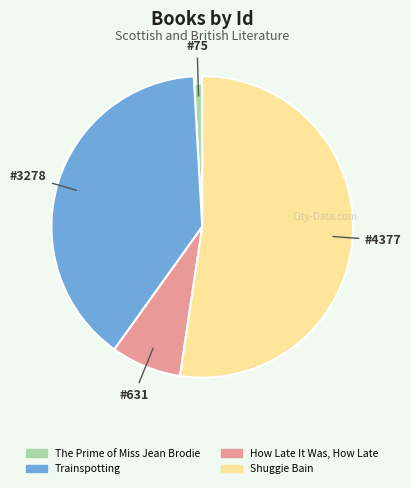

What is the ratio of the value at How Late It Was, How Late to the value at Shuggie Bain?

0.1